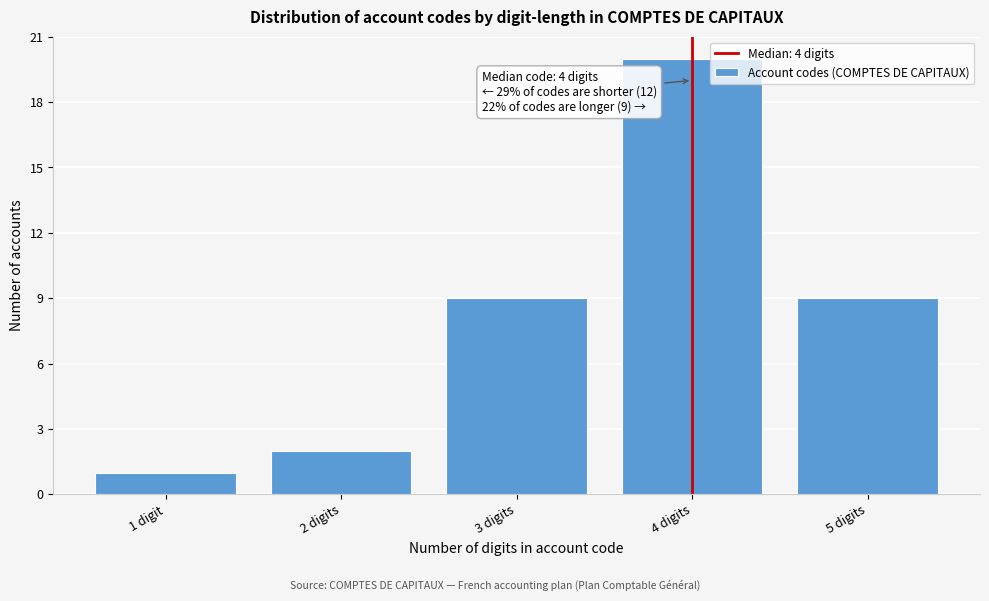

Reading right to left, what are all the values shown in this chart?

5 digits=9	4 digits=20	3 digits=9	2 digits=2	1 digit=1